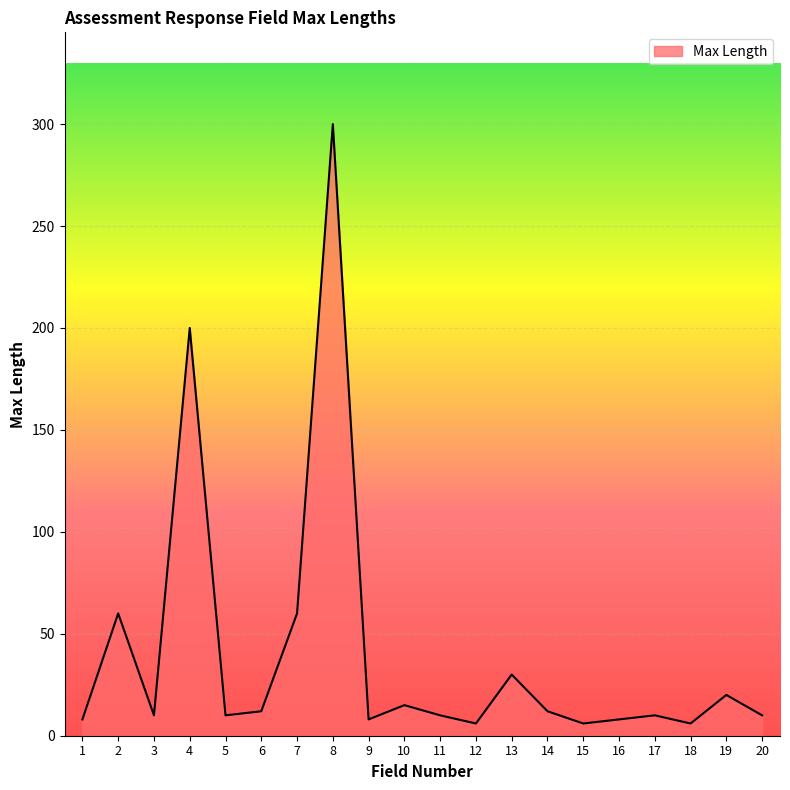

At which category does the chart reach its peak across all series?

8